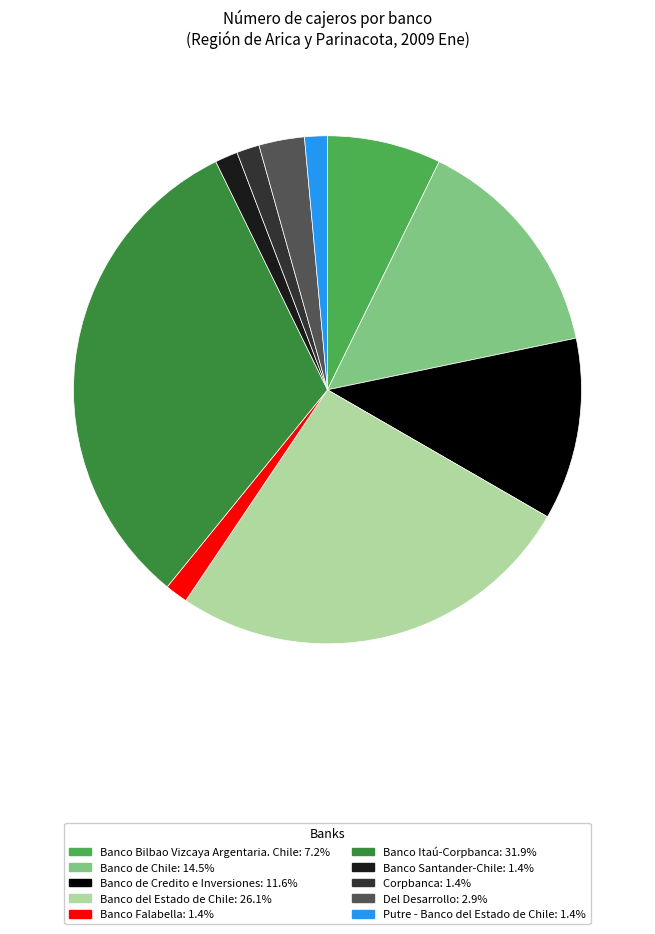

How many segments does this pie chart have?

10